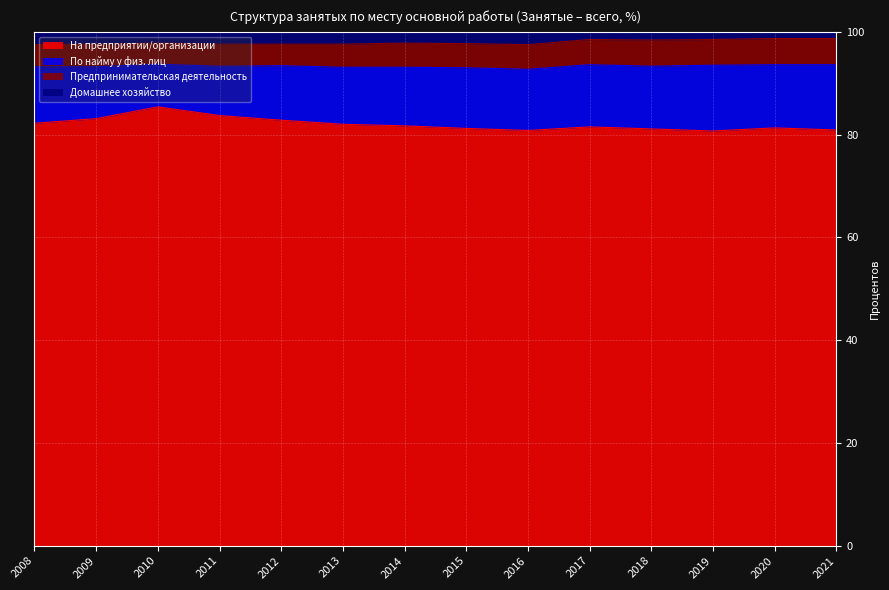

At which category does Домашнее хозяйство reach its first local valley?

2016